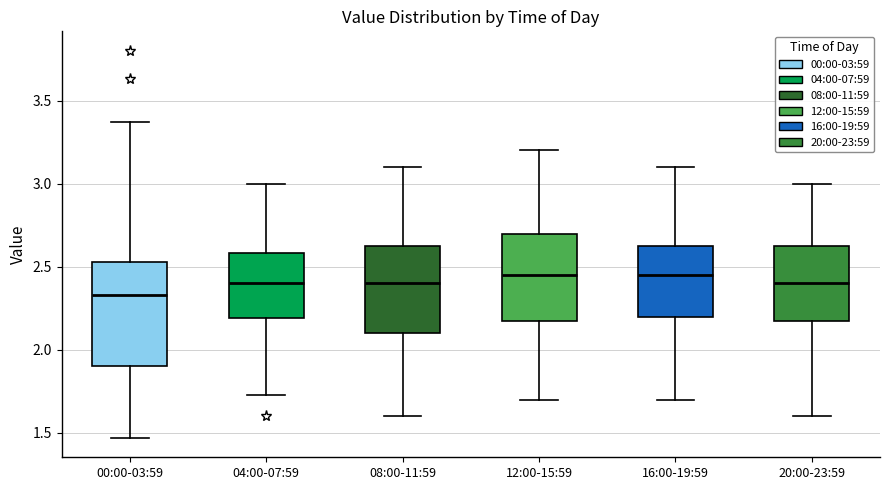

Which box is the tallest, from its lower edge to its upper edge?

00:00-03:59